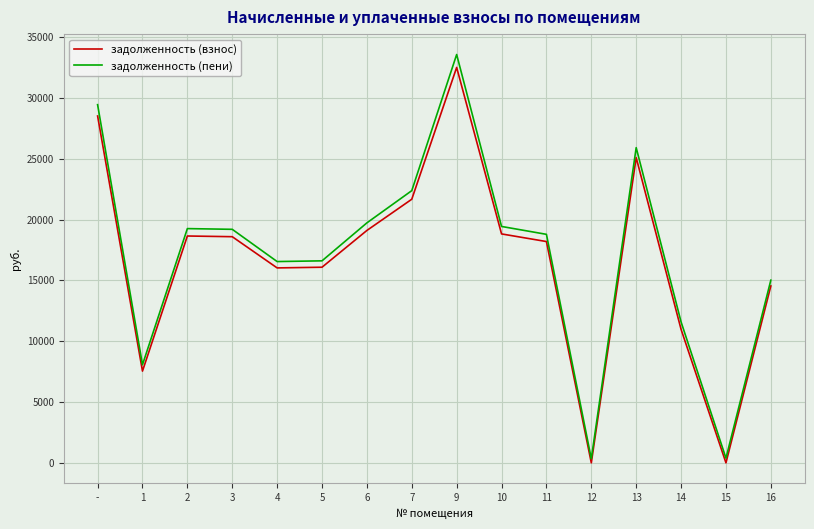

True or false: задолженность (пени) has a value of 25914.2 at 13.

True